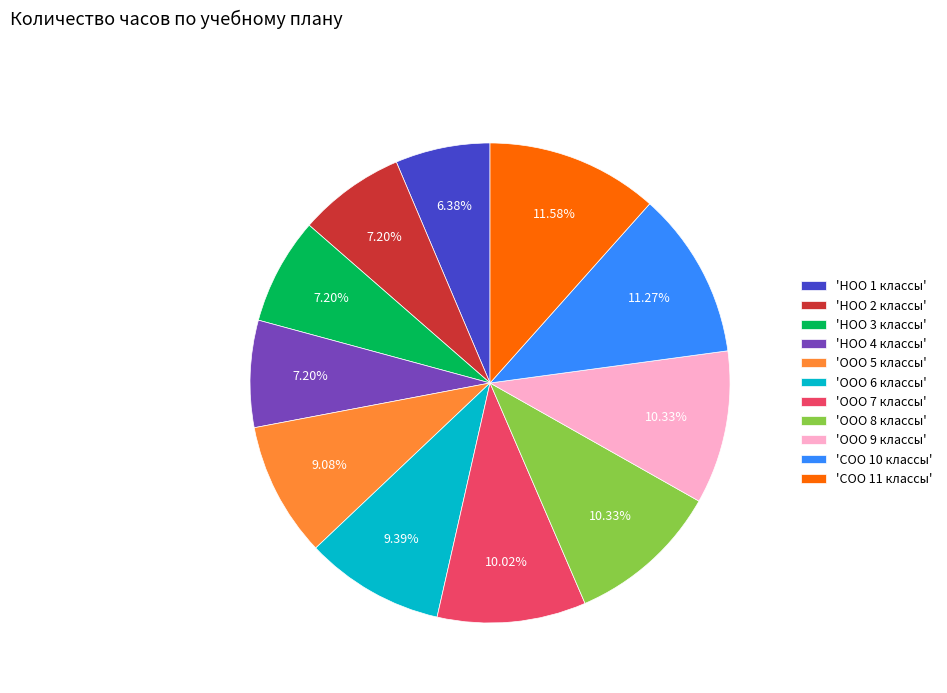

Approximately how many times larger is the value at 'НОО 3 классы' compared to 'НОО 2 классы'?

1.0